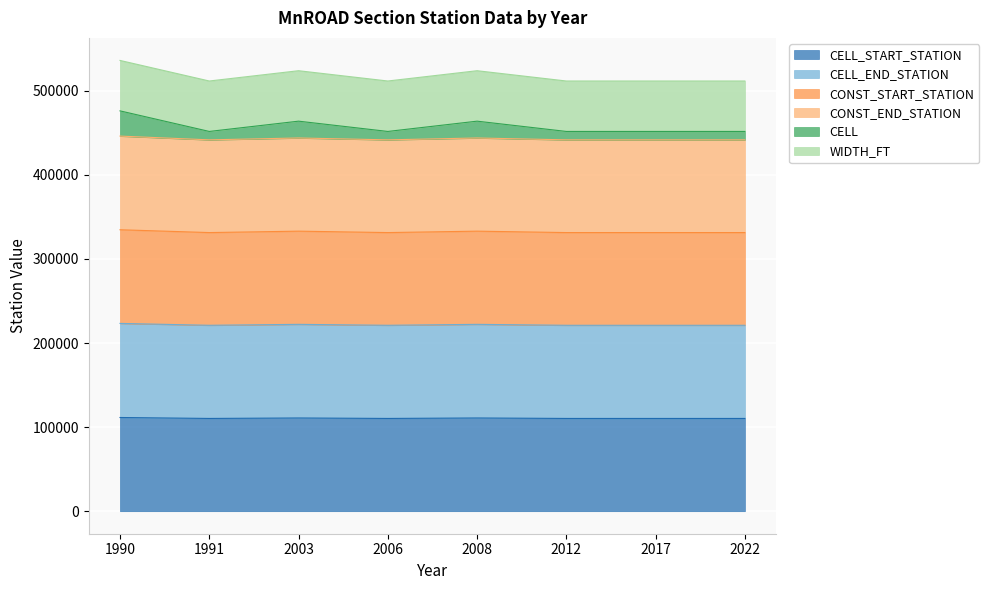

At which category is the sum across all series the highest?

1990